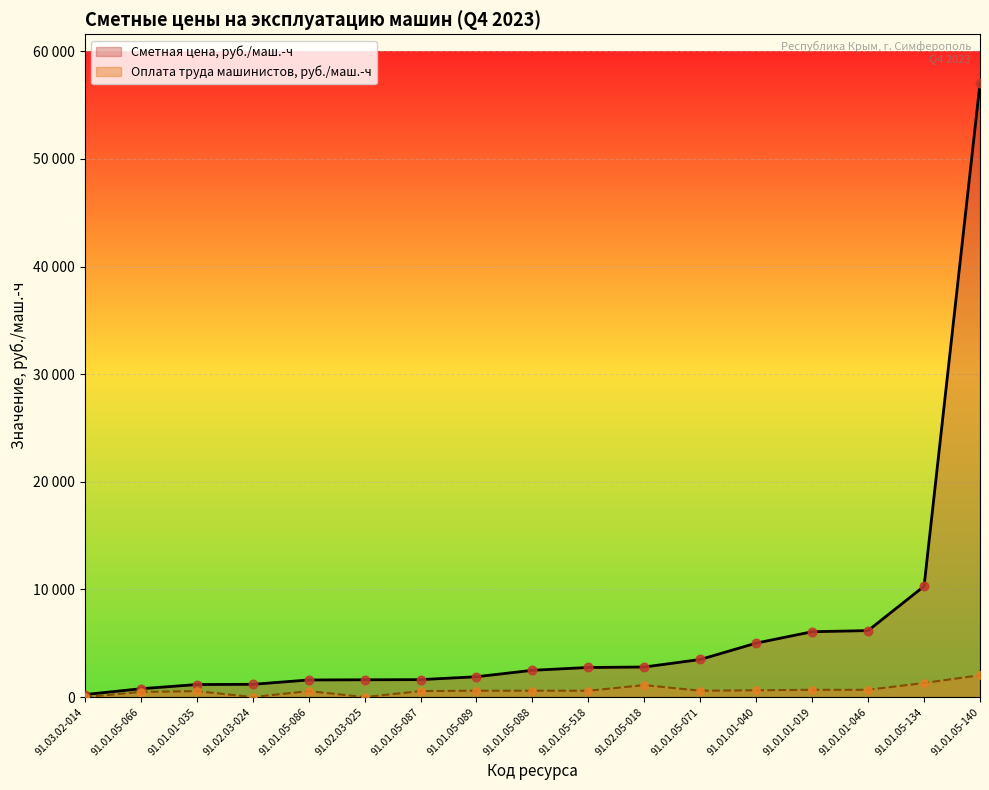

What are all the series names shown in the legend?

Сметная цена, руб./маш.-ч, Оплата труда машинистов, руб./маш.-ч